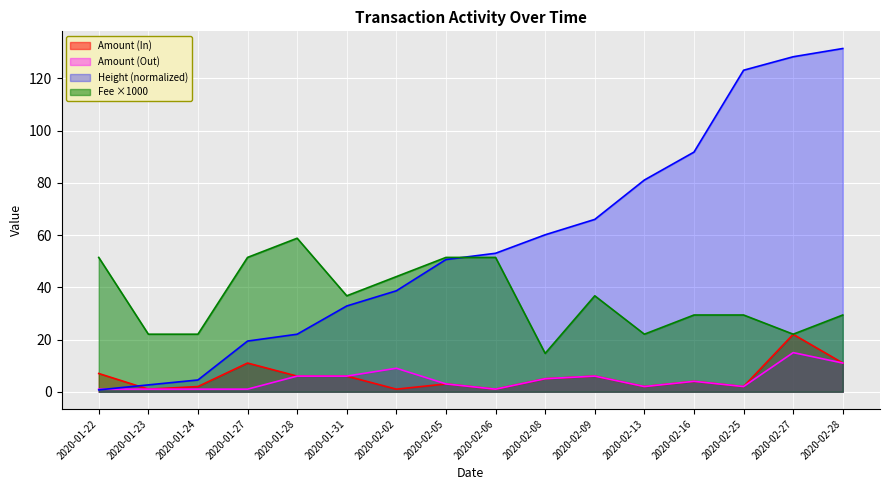

What is the sum of all Amount_out values?

74.0